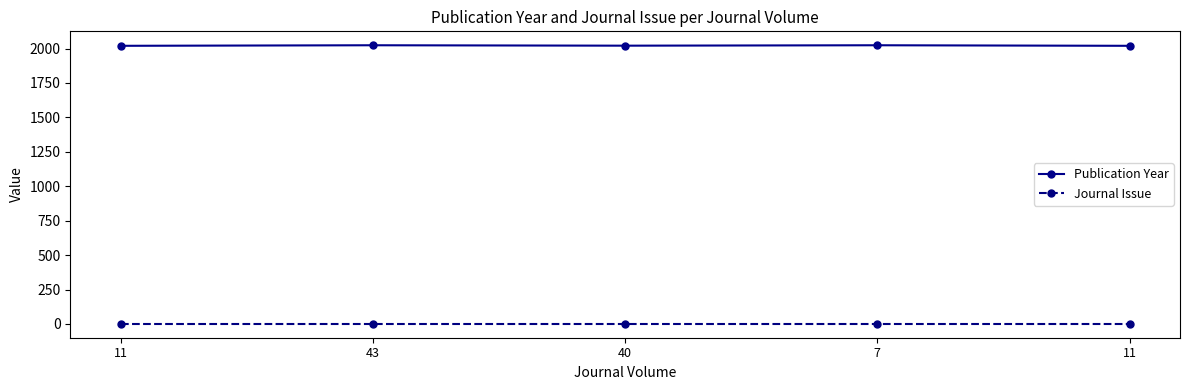

Does the chart have visible grid lines?

No